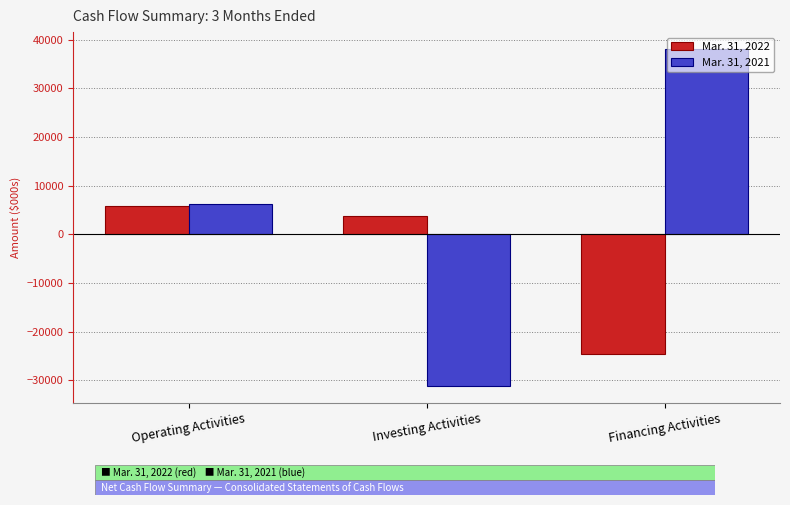

What is the value of the Mar. 31, 2022 bar at the 2nd from the left?

3693